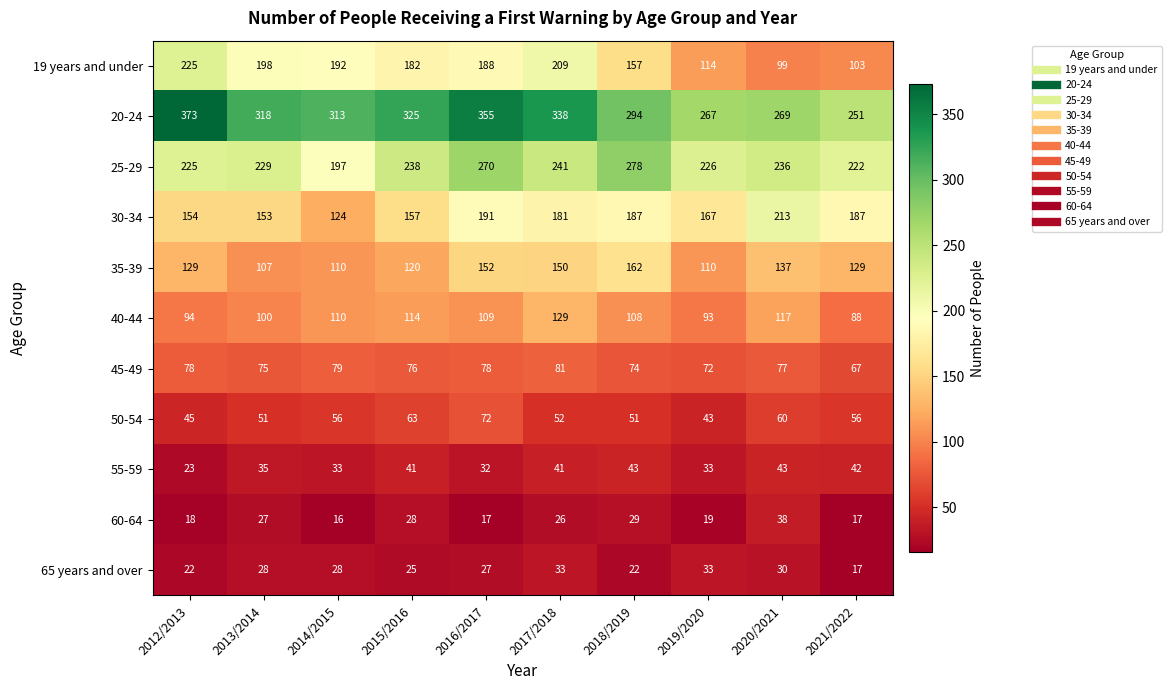

What is the sum of all 25-29 values?

2362